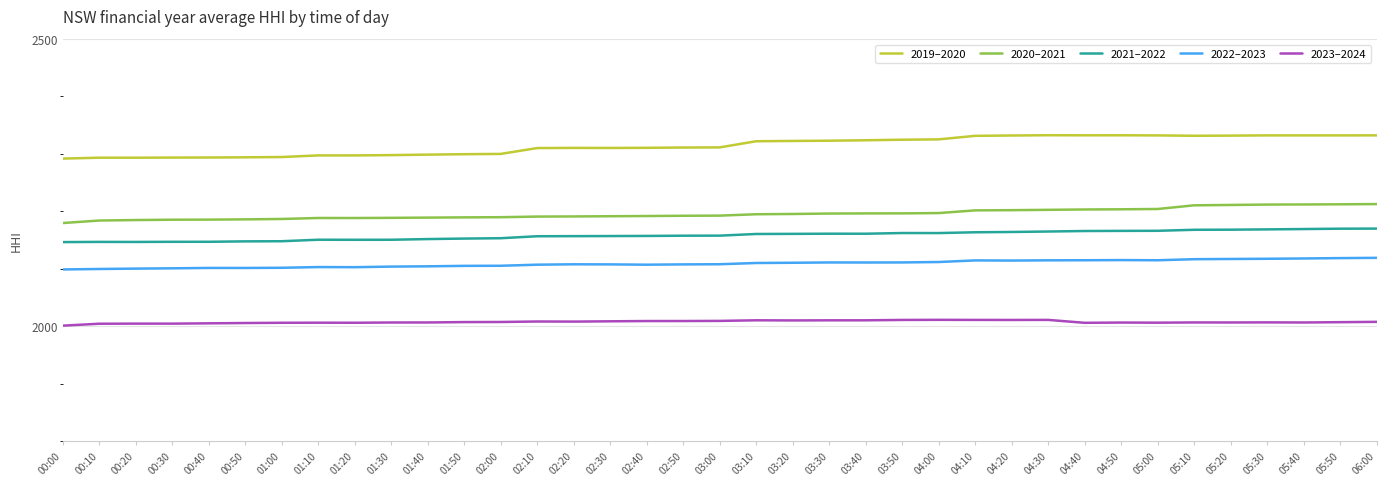

What is the total value across all series at 02:50?

10779.0